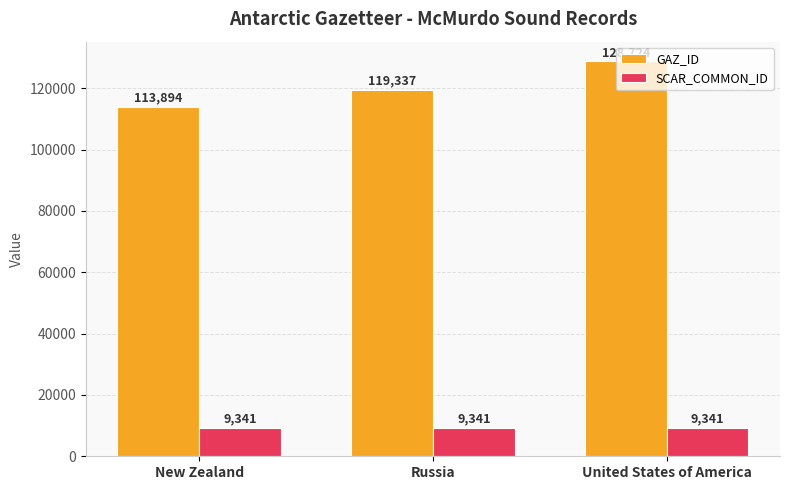

Does the chart contain stacked bars?

No